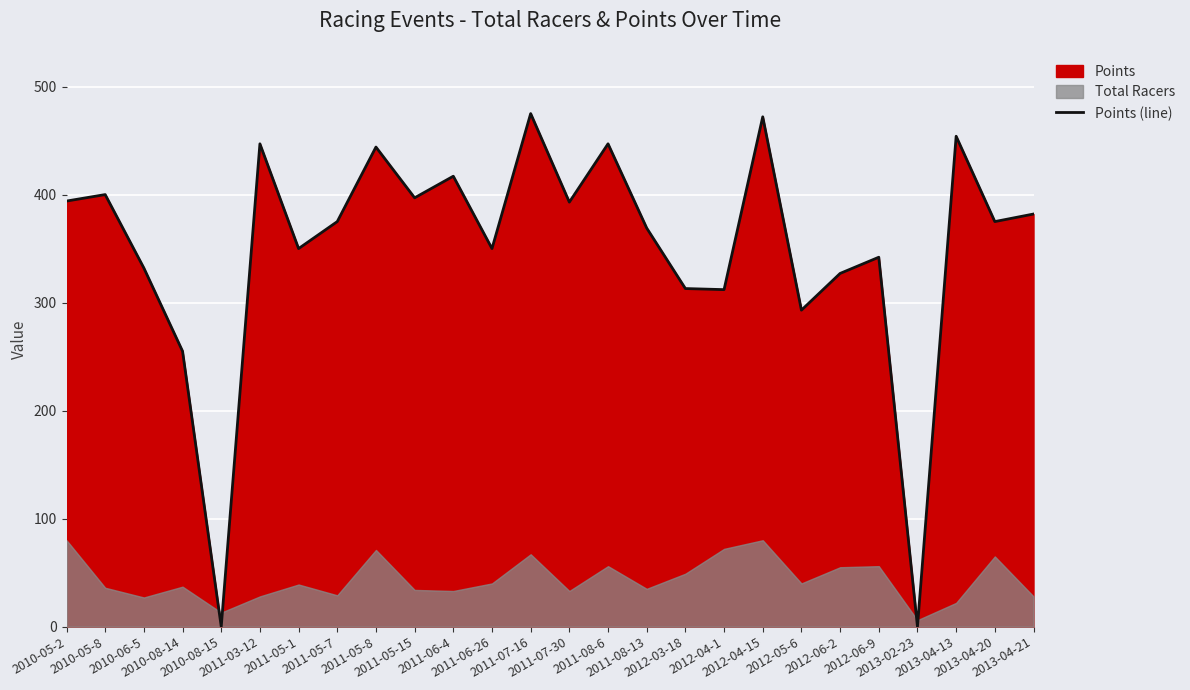

Which label corresponds to the largest value in the chart?

2011-07-16